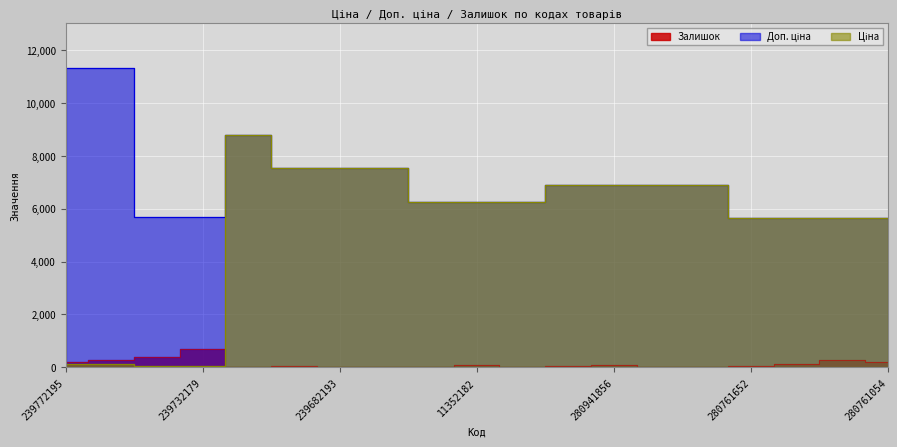

What is the lowest value of the Ціна series?

56.7